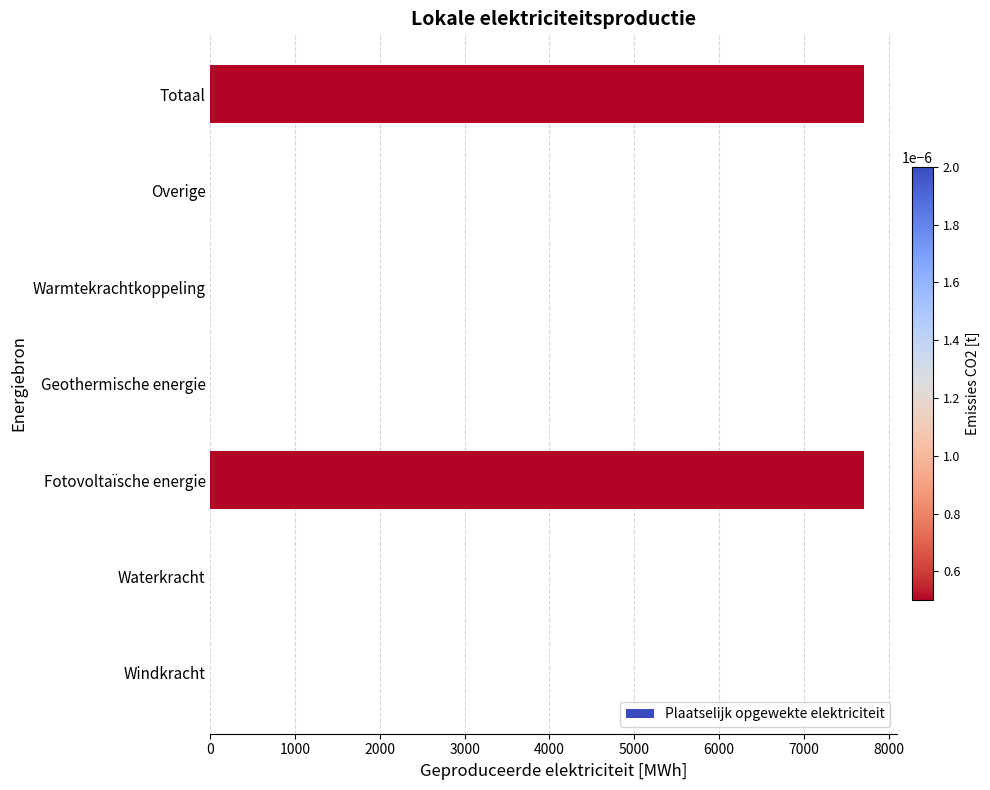

Does the chart contain stacked bars?

No